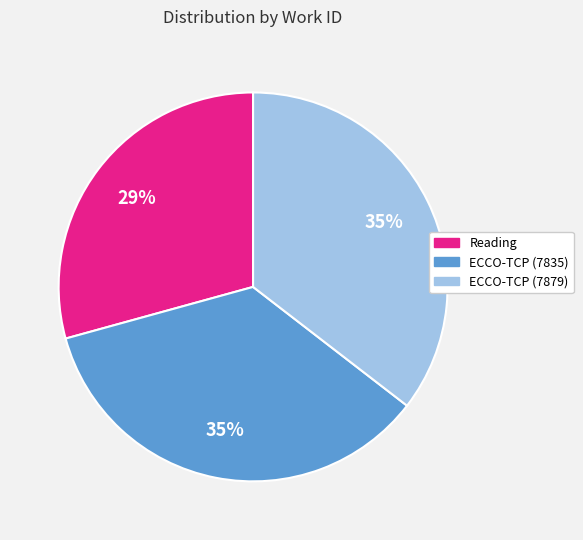

Does any single category account for the majority?

No